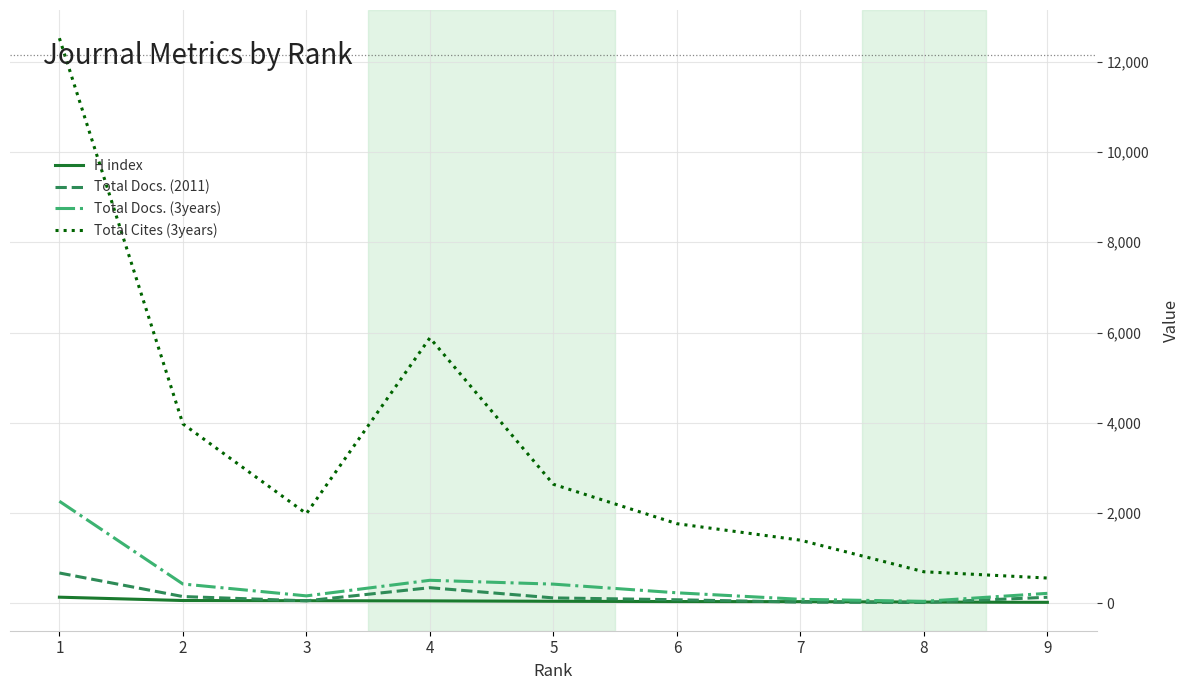

What is the sum of all H index values?

490